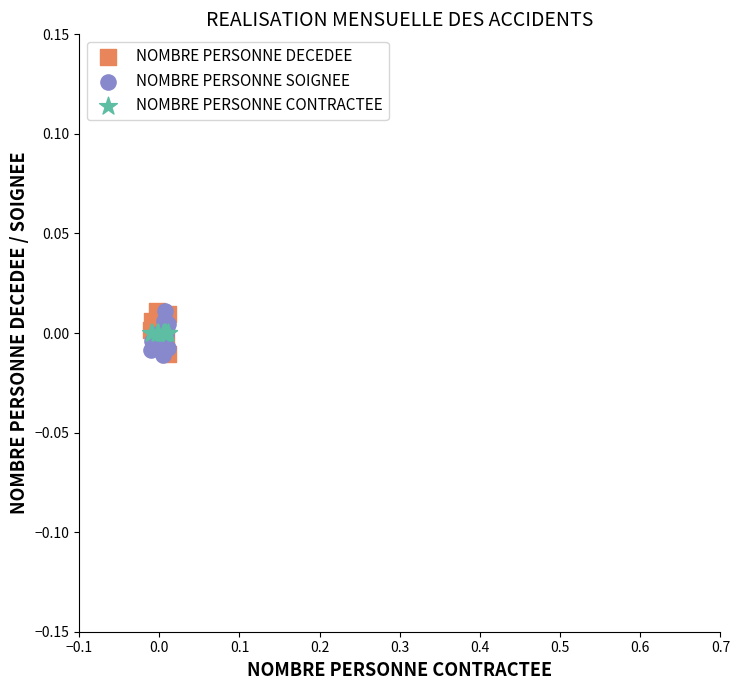

What are all the series names shown in the legend?

NOMBRE PERSONNE DECEDEE, NOMBRE PERSONNE SOIGNEE, NOMBRE PERSONNE CONTRACTEE